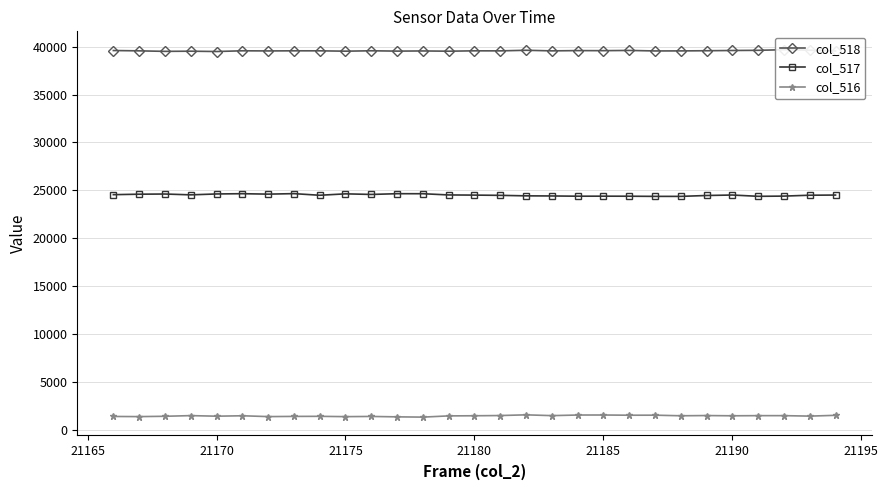

True or false: col_516 has more than 1 interior local peaks.

True